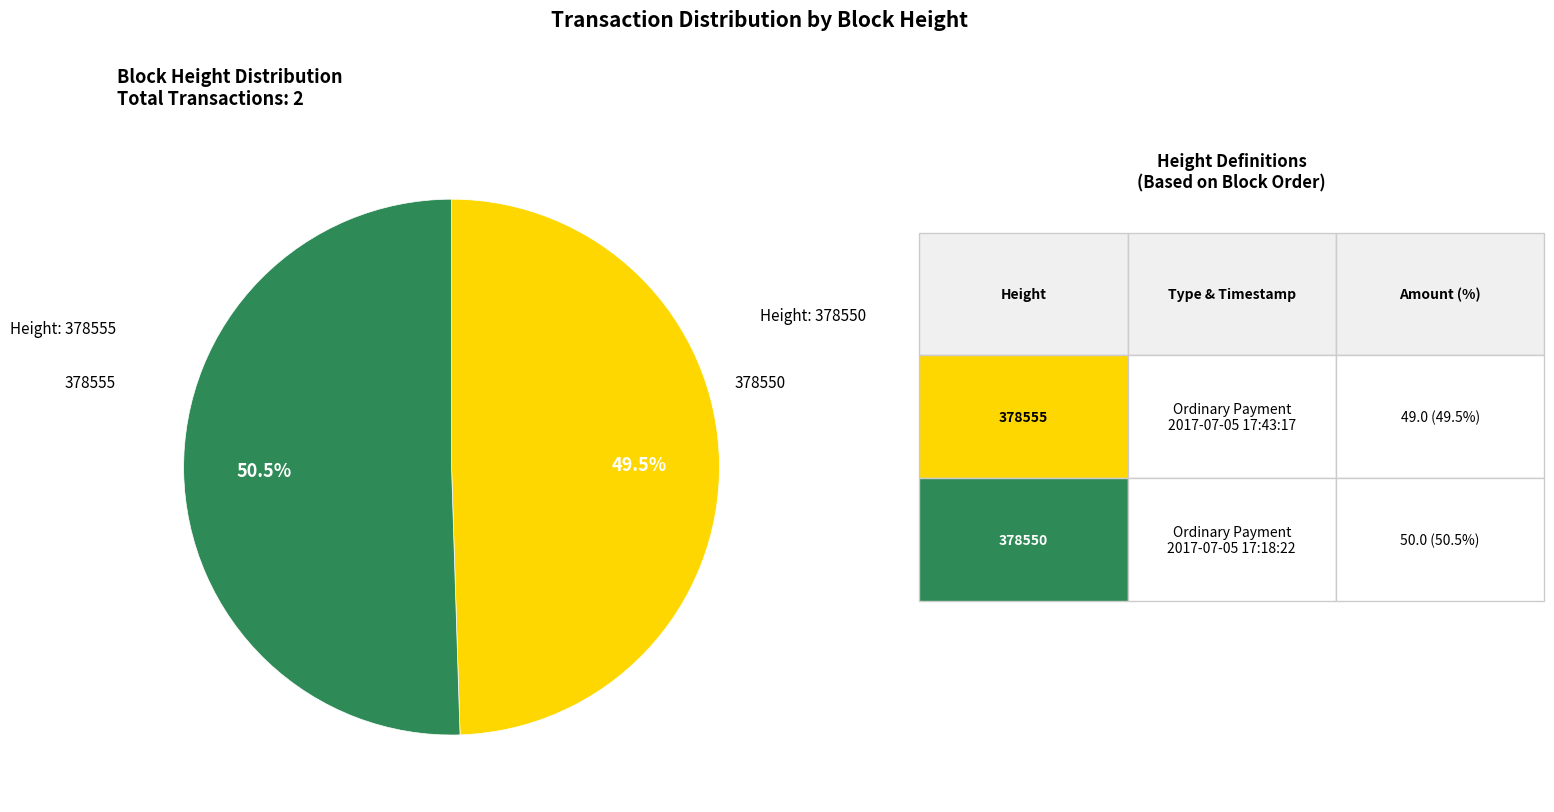

Does 378555 account for over 50% of the chart?

No